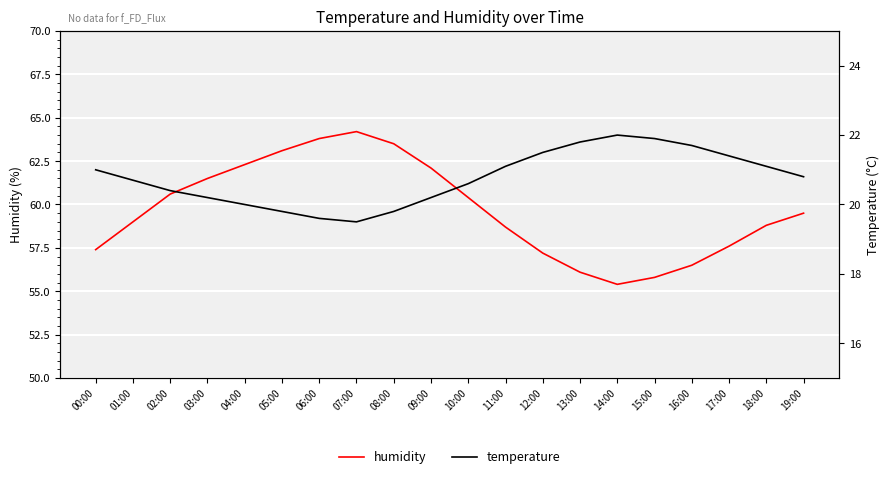

Reading left to right, transcribe all the data shown in this chart.

humidity: 00:00=57.4	01:00=59.0	02:00=60.6	03:00=61.5	04:00=62.3	05:00=63.1	06:00=63.8	07:00=64.2	08:00=63.5	09:00=62.1	10:00=60.4	11:00=58.7	12:00=57.2	13:00=56.1	14:00=55.4	15:00=55.8	16:00=56.5	17:00=57.6	18:00=58.8	19:00=59.5
temperature: 00:00=21.0	01:00=20.7	02:00=20.4	03:00=20.2	04:00=20.0	05:00=19.8	06:00=19.6	07:00=19.5	08:00=19.8	09:00=20.2	10:00=20.6	11:00=21.1	12:00=21.5	13:00=21.8	14:00=22.0	15:00=21.9	16:00=21.7	17:00=21.4	18:00=21.1	19:00=20.8